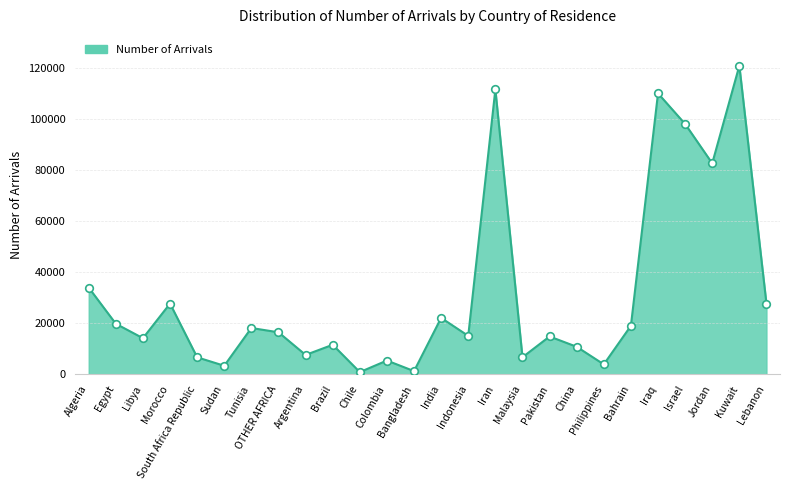

What is the change in value from Sudan to China?

+7434